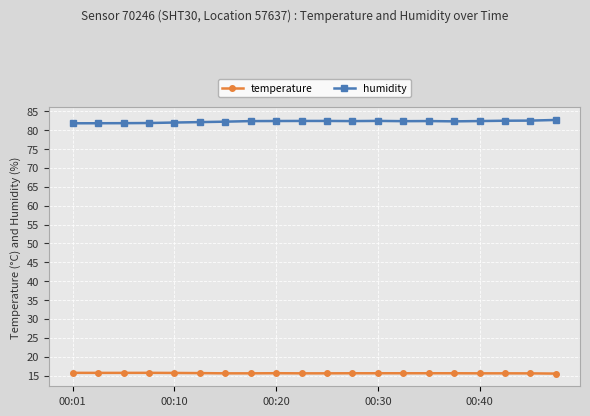

What is the minimum value for temperature?

15.5